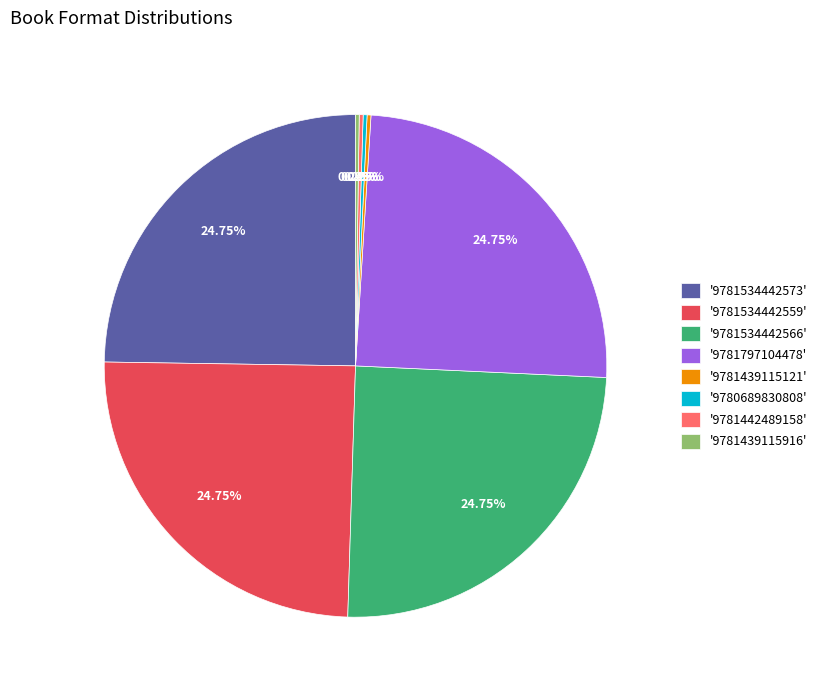

What is the ratio of the value at '9781797104478' to the value at '9781534442573'?

1.0